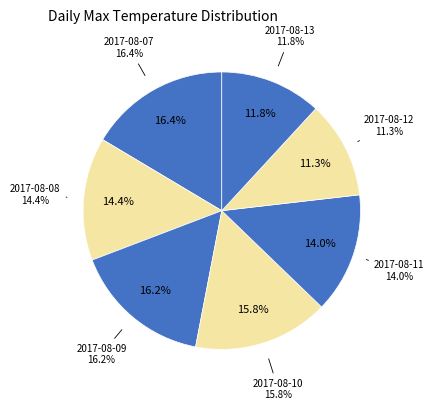

What is the ratio of the value at 2017-08-12 to the value at 2017-08-07?

0.7